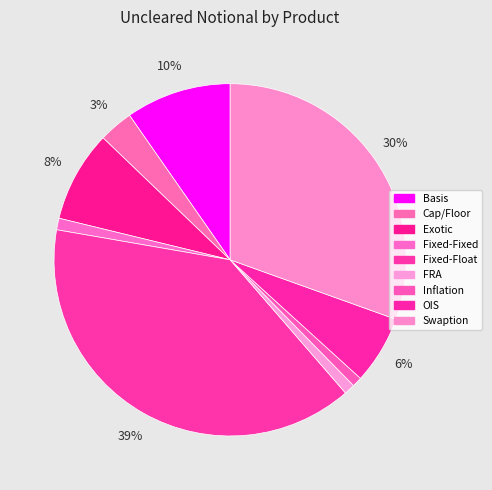

Does any single category account for the majority?

No